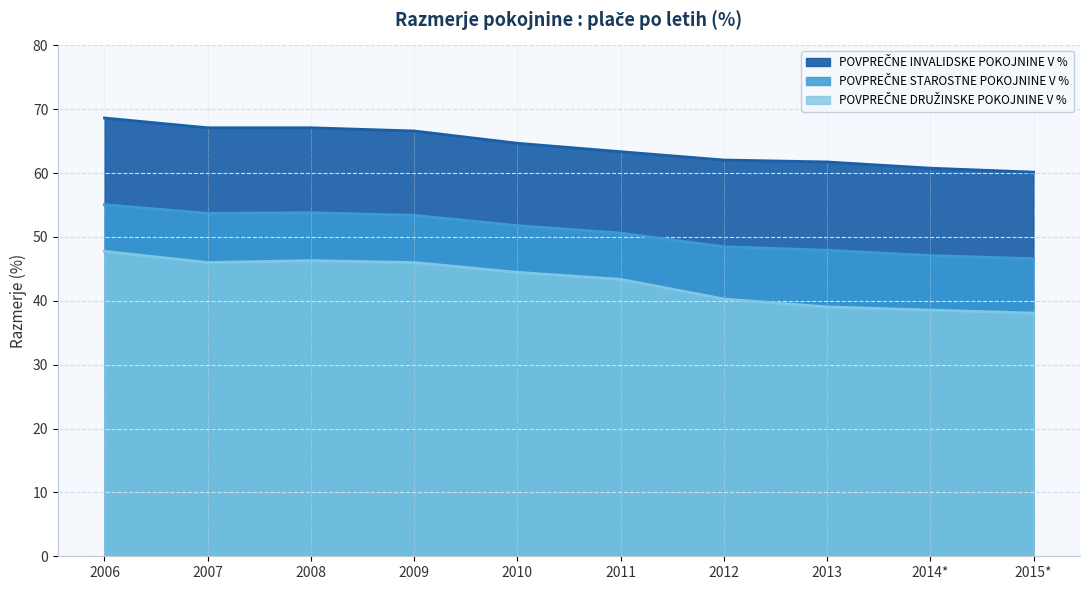

The value of POVPREČNE DRUŽINSKE POKOJNINE V % at 2012 is 20.5. True or false?

False